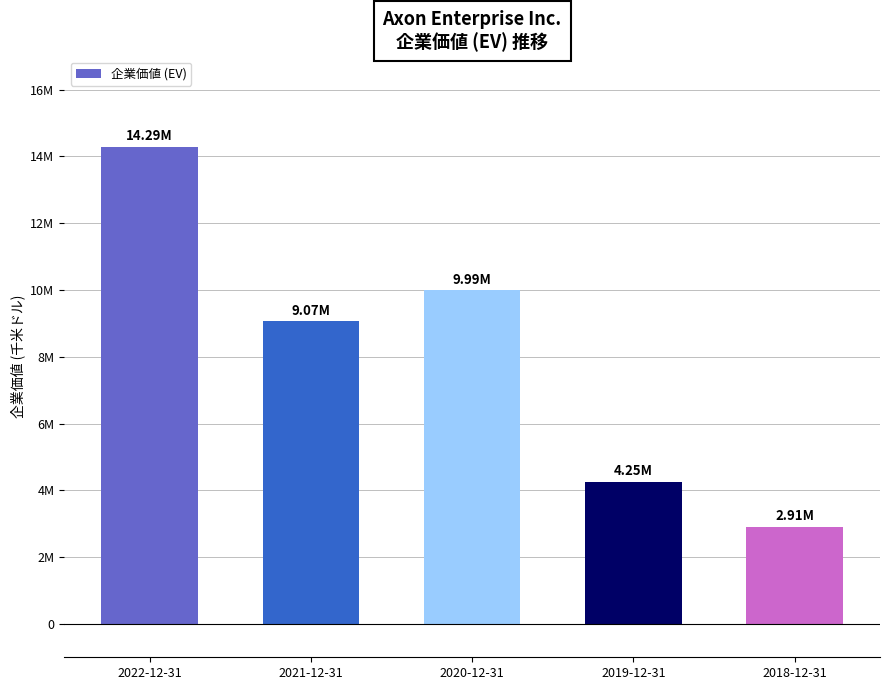

List the labels in order of value, smallest first.

2018-12-31, 2019-12-31, 2021-12-31, 2020-12-31, 2022-12-31